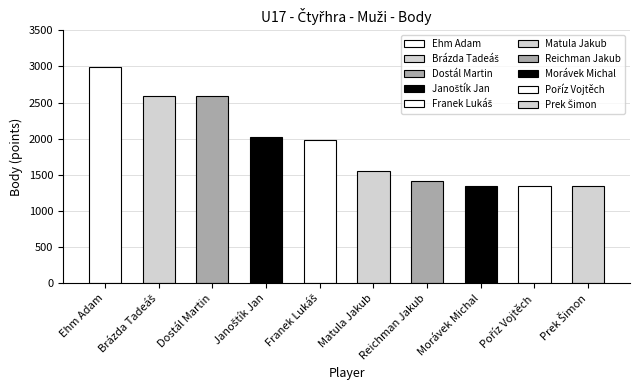

What is the sum of all values?

19191